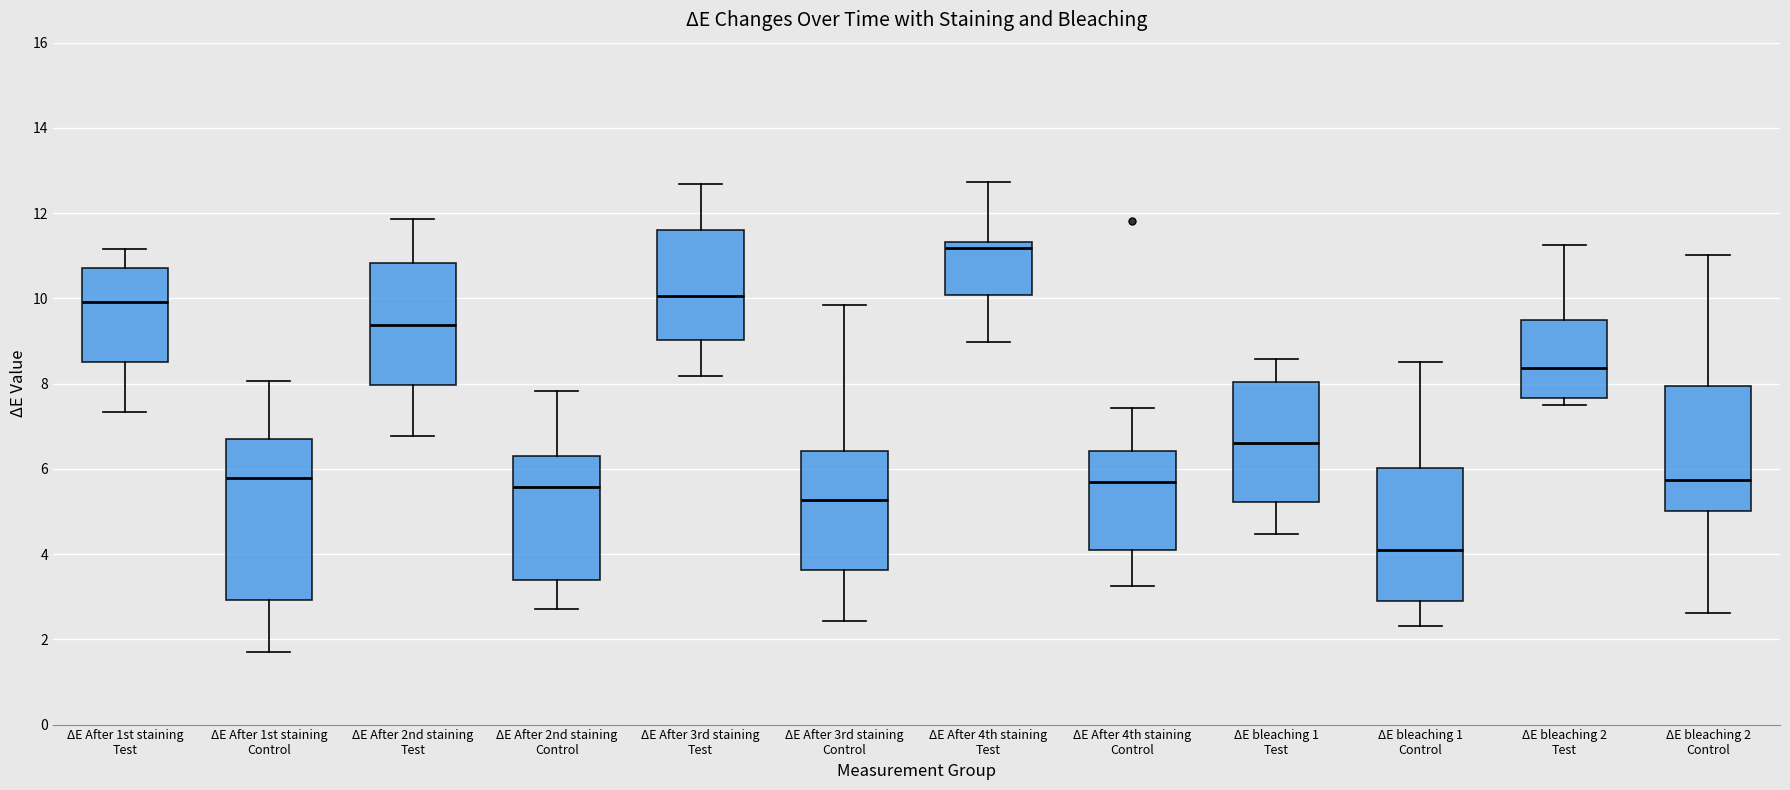

Which box is the tallest, from its lower edge to its upper edge?

ΔE After 1st staining Control